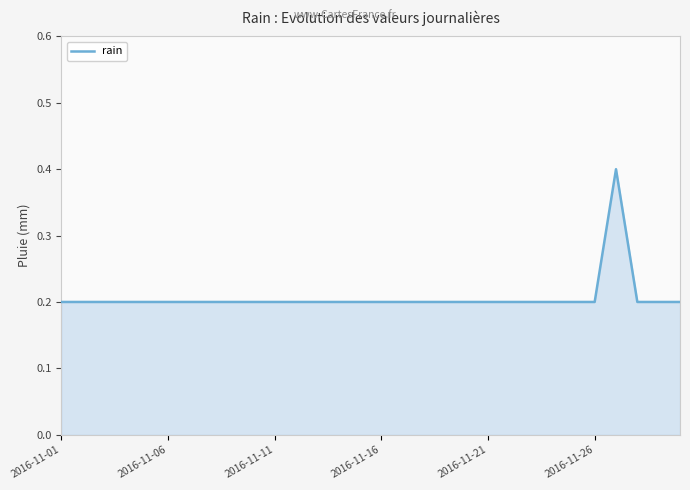

How many categories are shown in the chart?

30